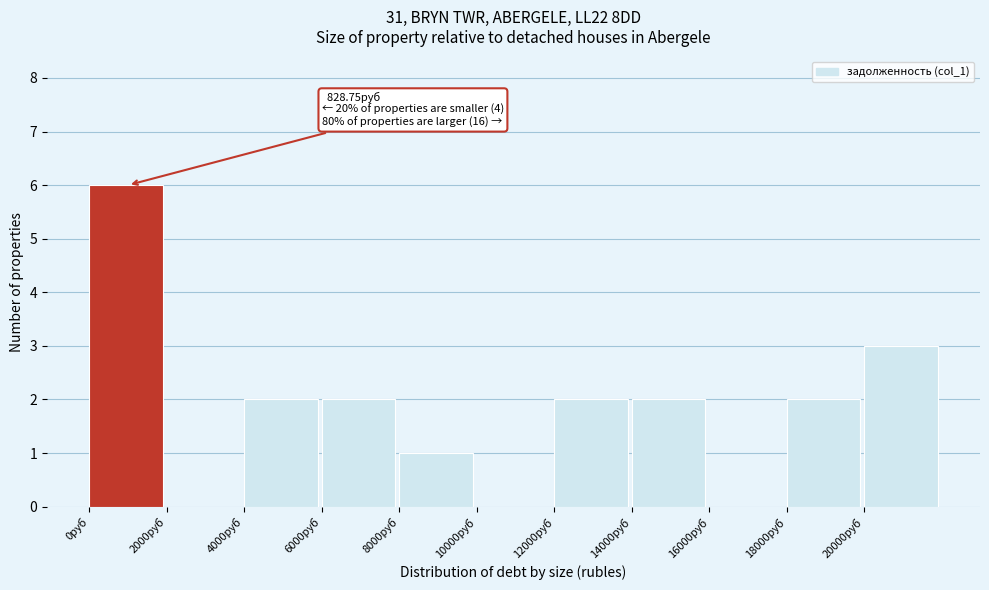

Which range on the x-axis has the tallest bar?

0 to 2000